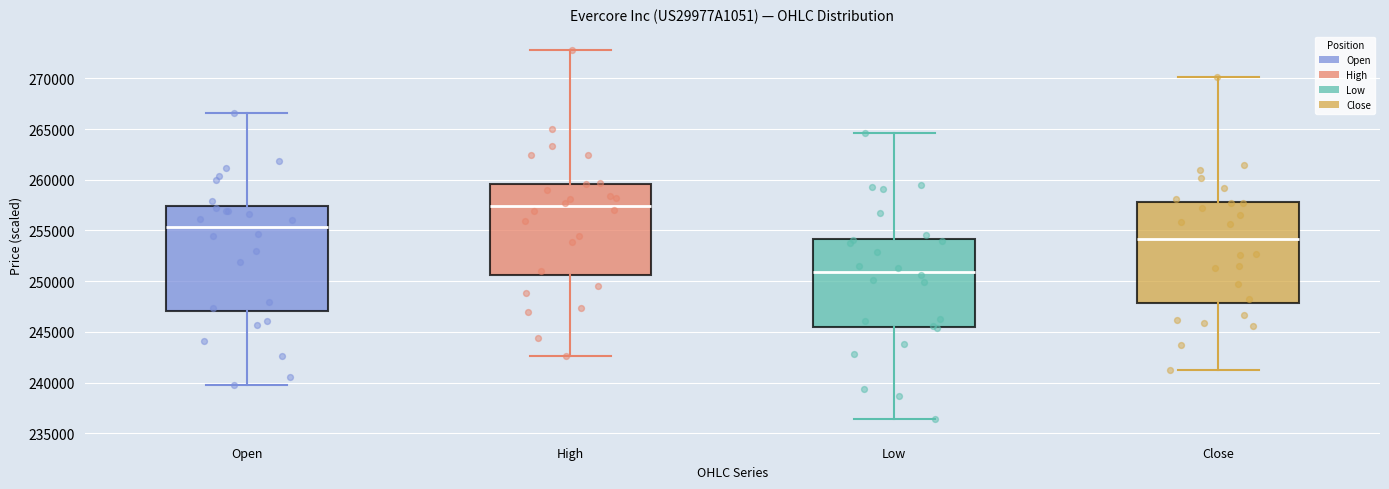

Which box has the lowest median line?

Low